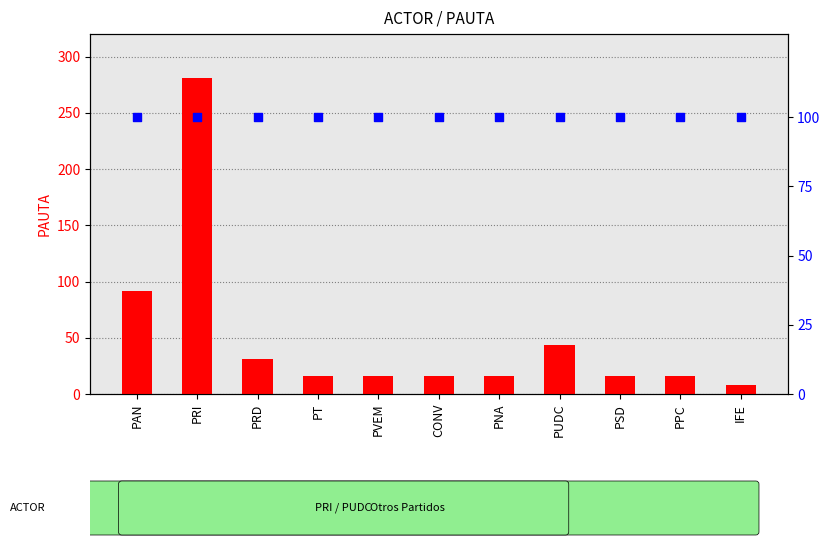

What are all the series names shown in the legend?

count, percentile rank within the sample